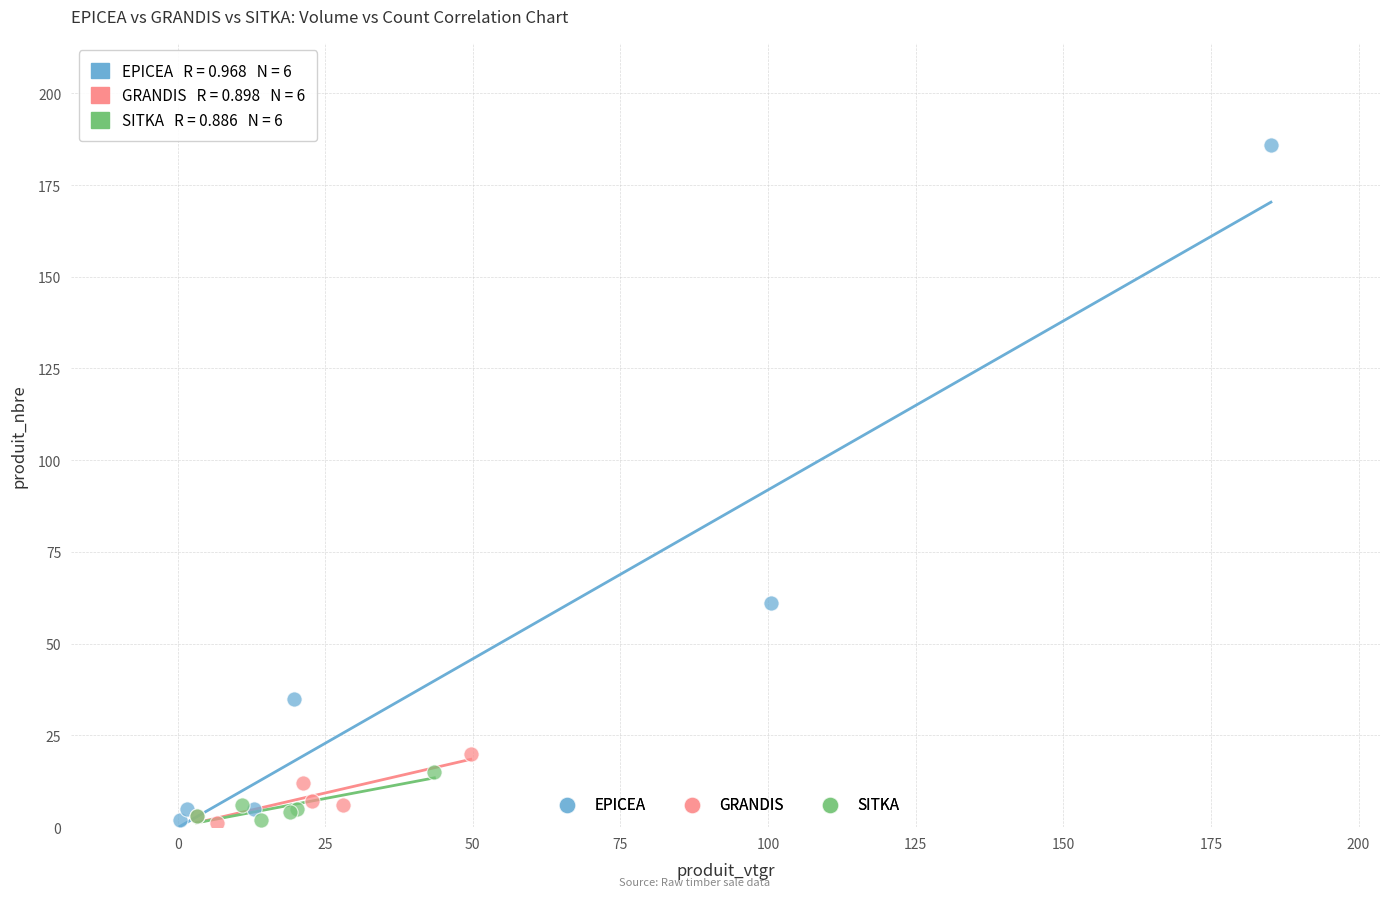

Which series has the widest spread of Y values?

EPICEA